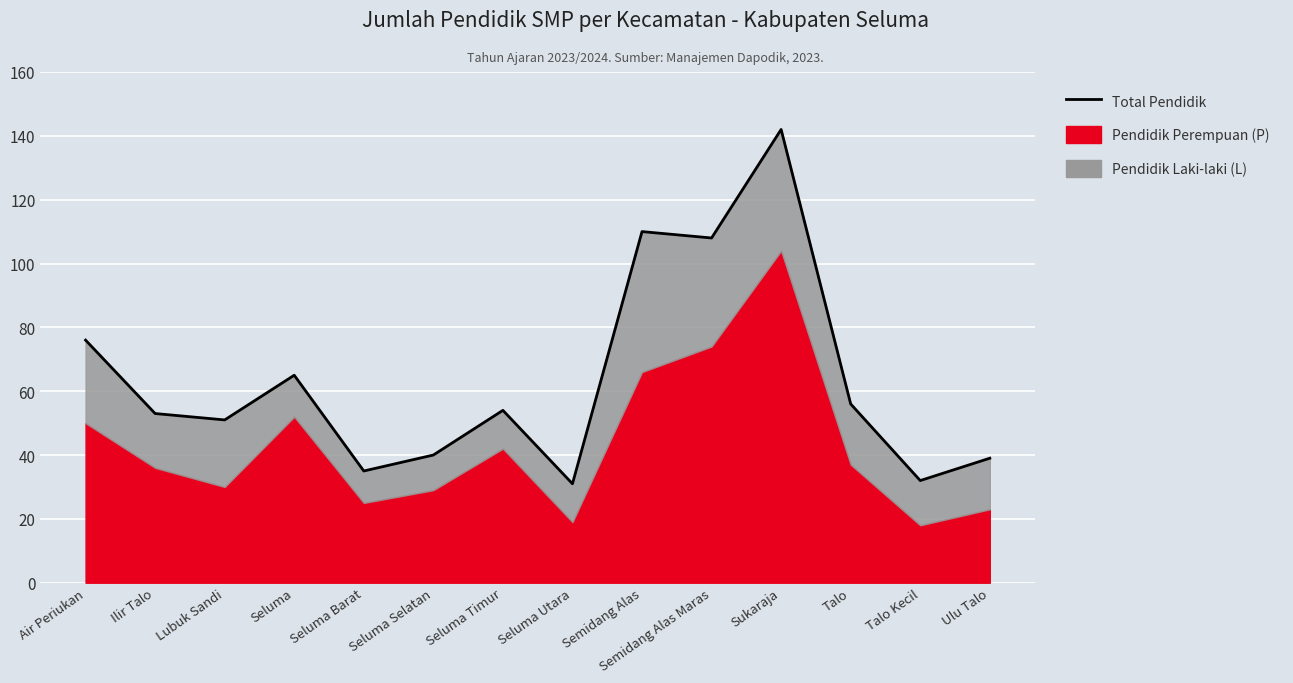

What is the average value?

64